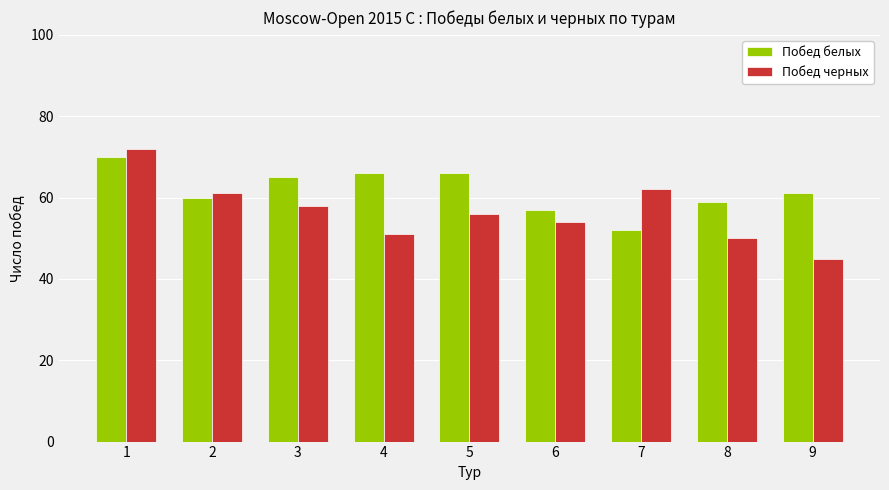

List the series in order of their peak value, highest first.

Побед черных, Побед белых